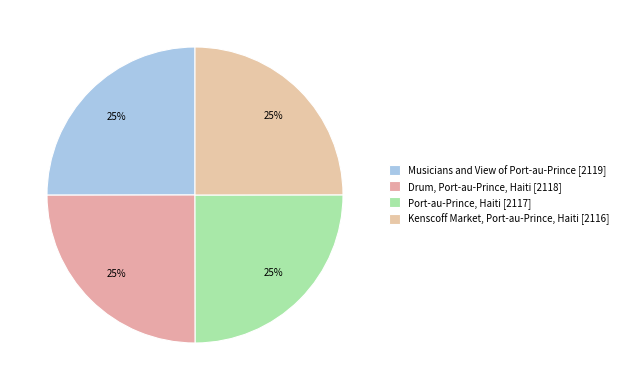

How many segments does this pie chart have?

4